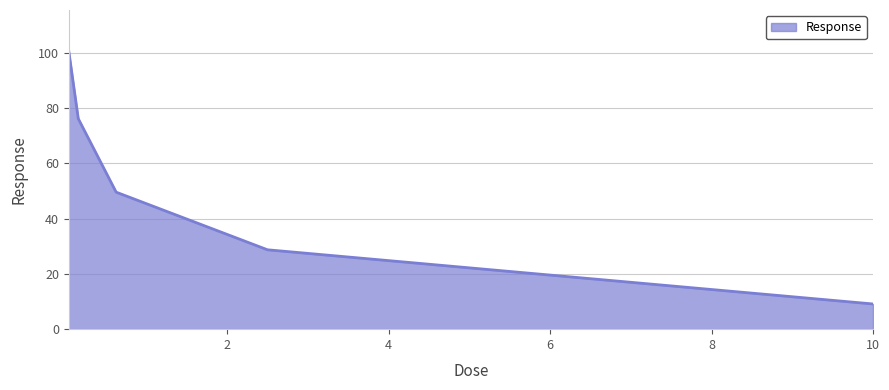

What is the average value?

52.8